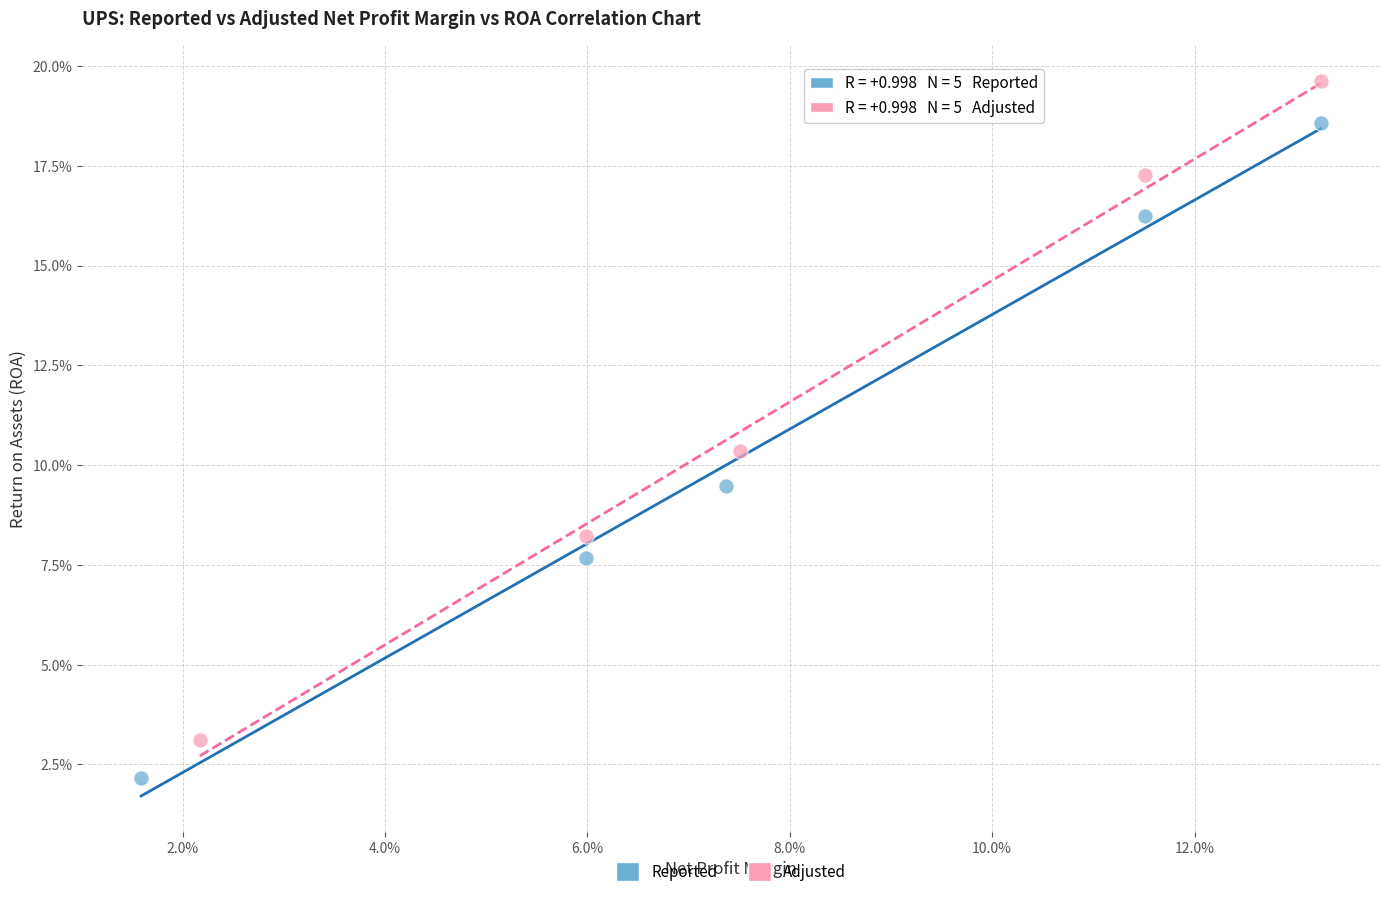

Which series contains the lowest Y value?

Reported